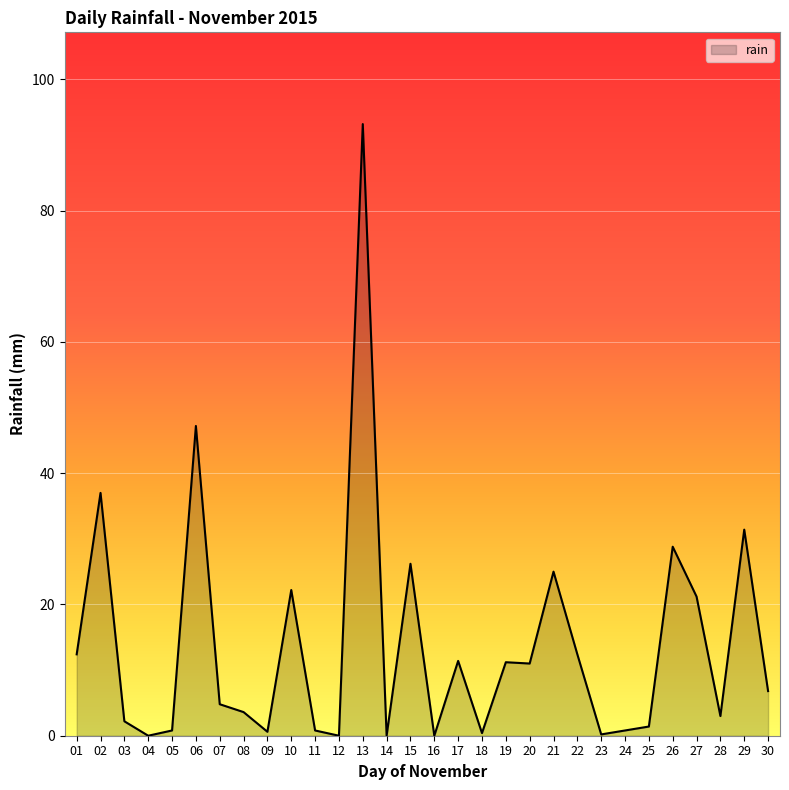

What is the difference between the values at 15 and 17?

14.8